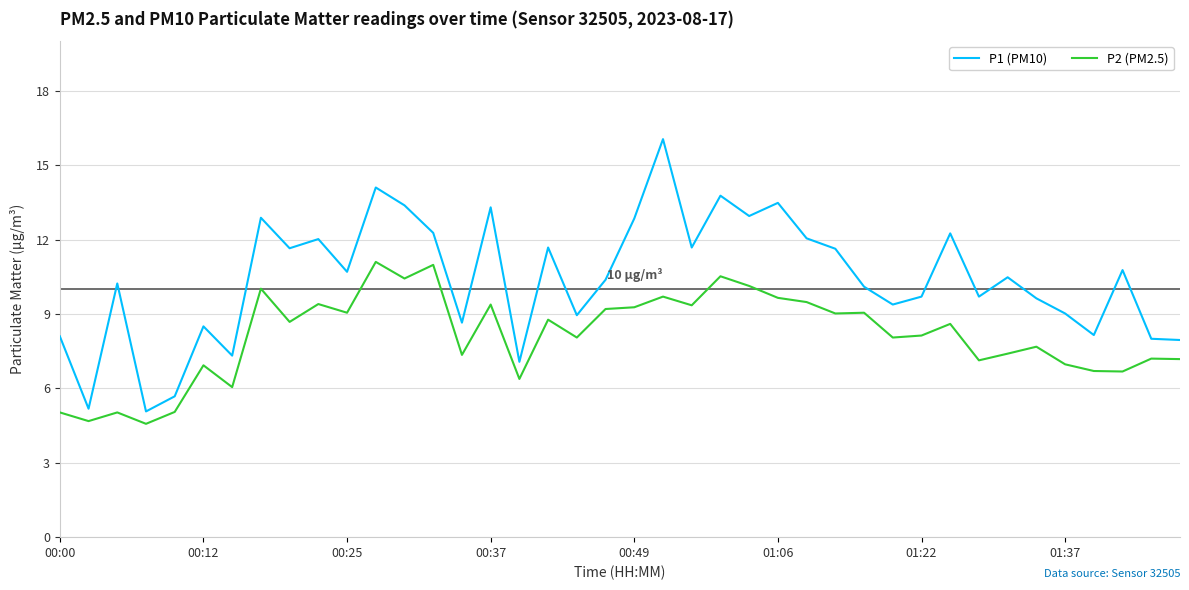

True or false: P2 (PM2.5) and P1 (PM10) intersect in this chart.

False